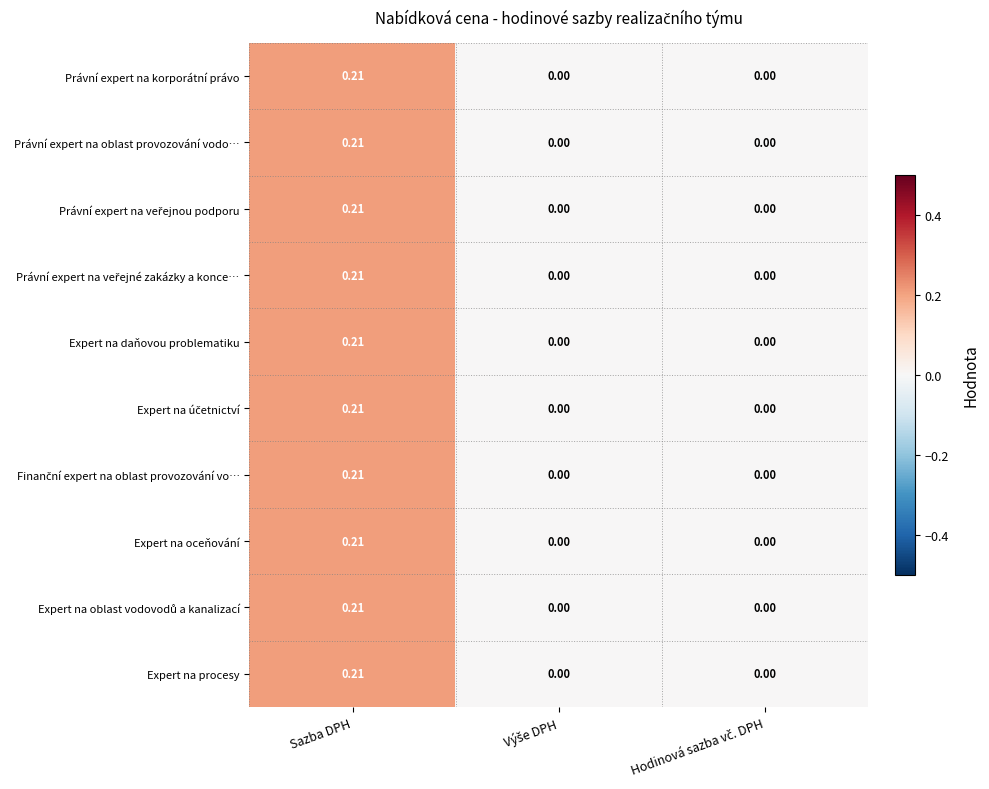

At which category does the chart reach its peak across all series?

Sazba DPH